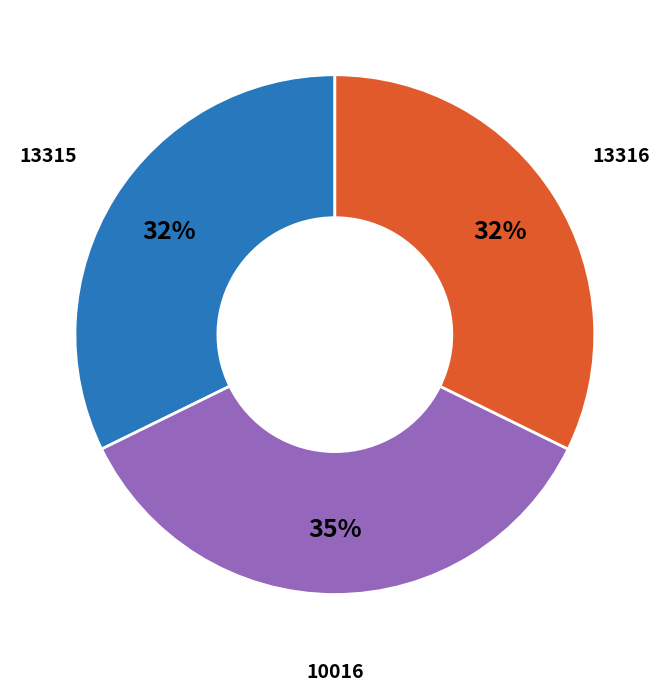

To the nearest percent, what is the average slice percentage?

33%